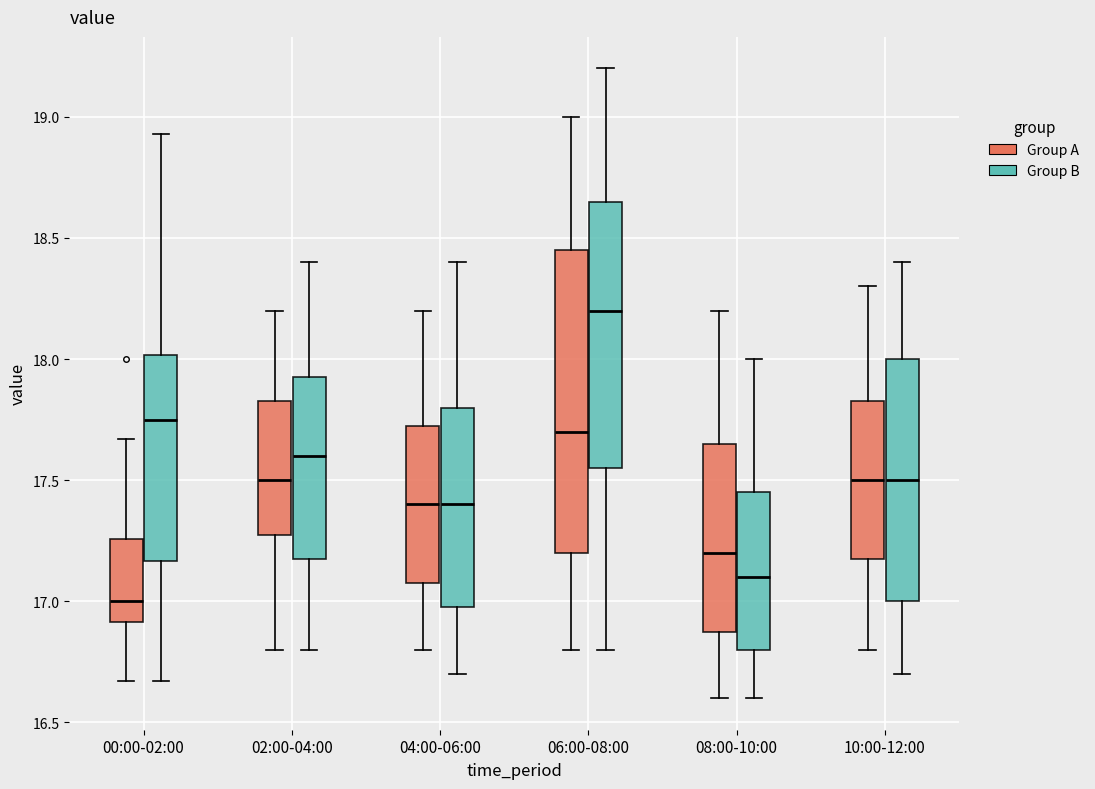

Where does the upper whisker of the box for 00:00-02:00 (Group B) end on the y-axis? The values are not printed on the chart, so give them approximately, as read against the axis.

18.95